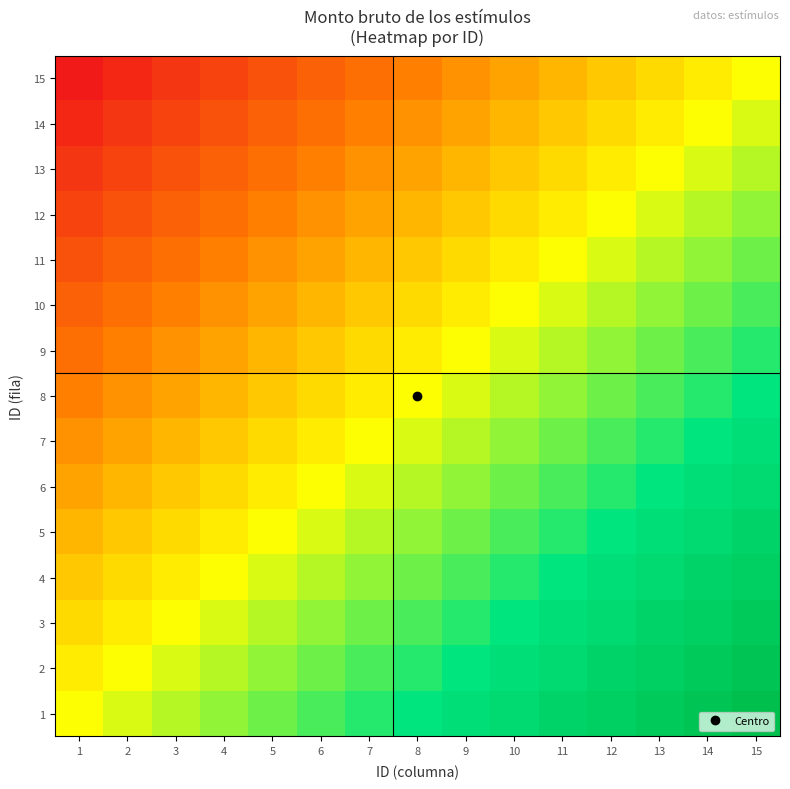

At which category is the sum across all series the highest?

15